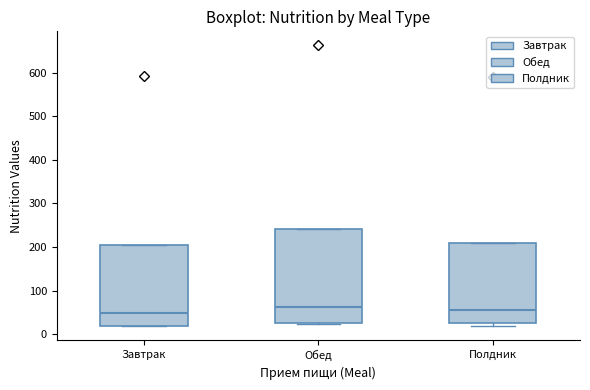

Comparing the boxes themselves (not the whiskers), which one is the tallest?

Обед